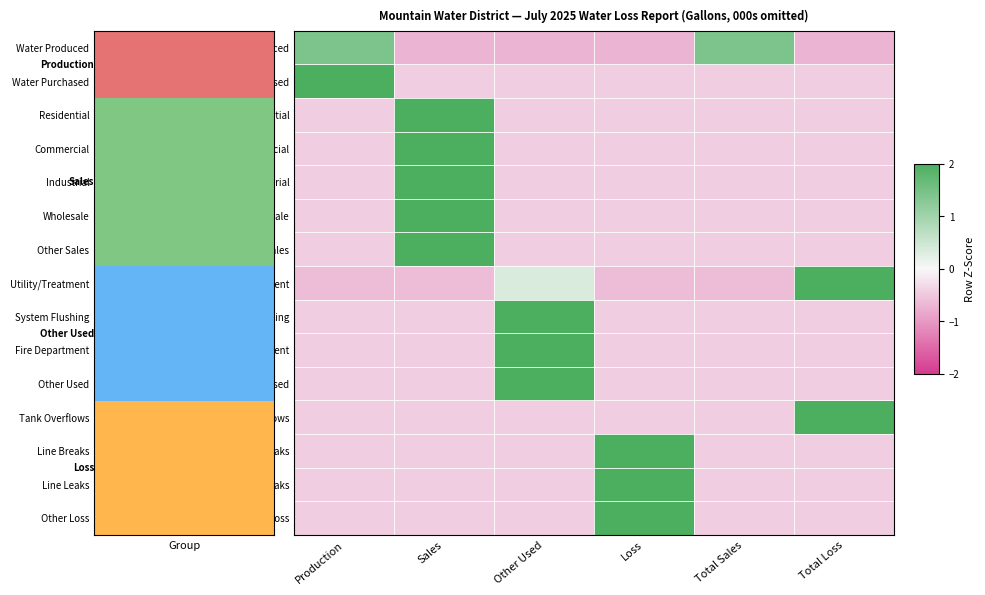

Which has a higher value, Loss or Total Sales?

Total Sales